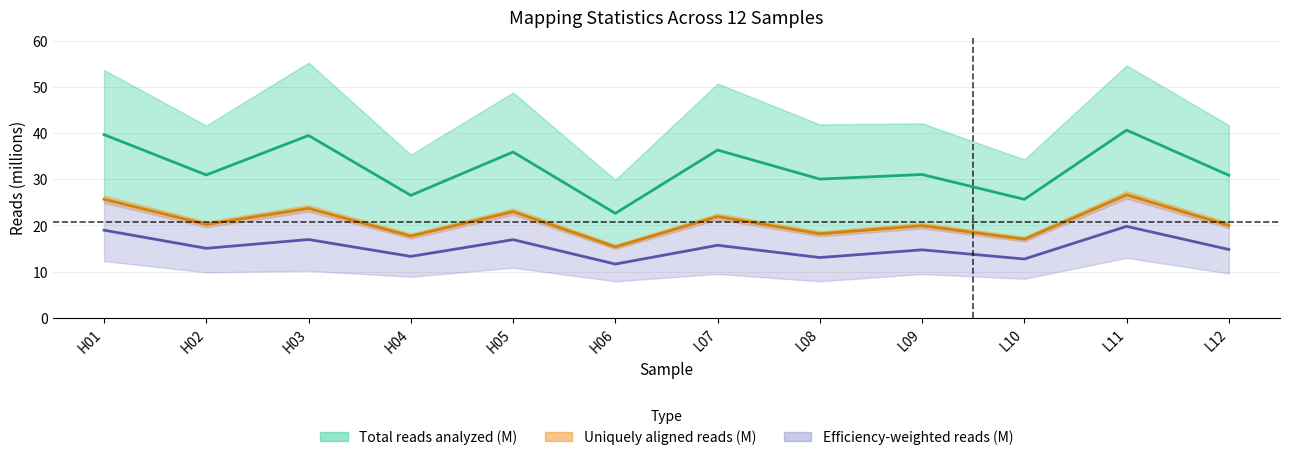

Between H03 and H05, which is larger?

H03